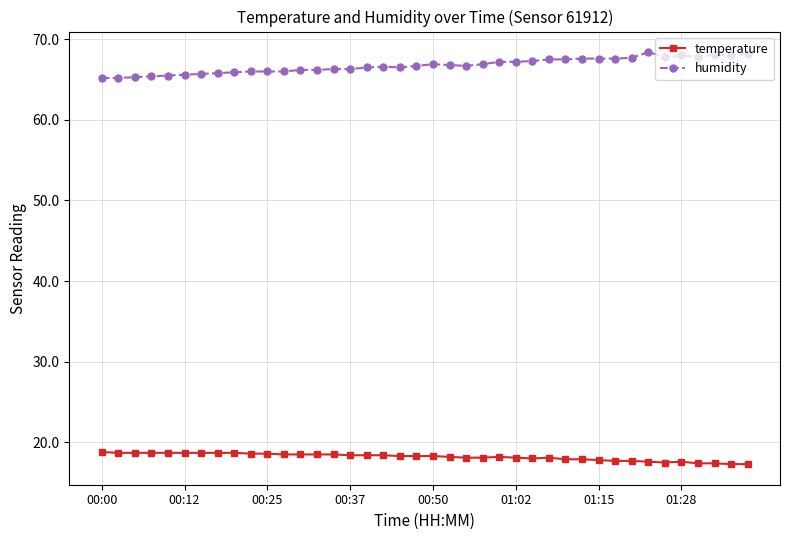

True or false: humidity has more than 2 interior local peaks.

True